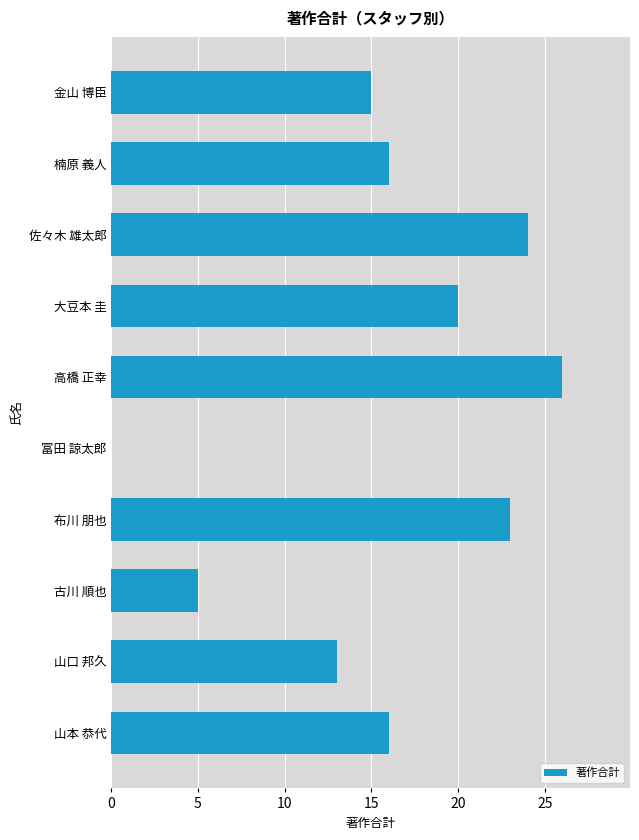

What is the ratio of the value at 楠原 義人 to the value at 高橋 正幸?

0.6